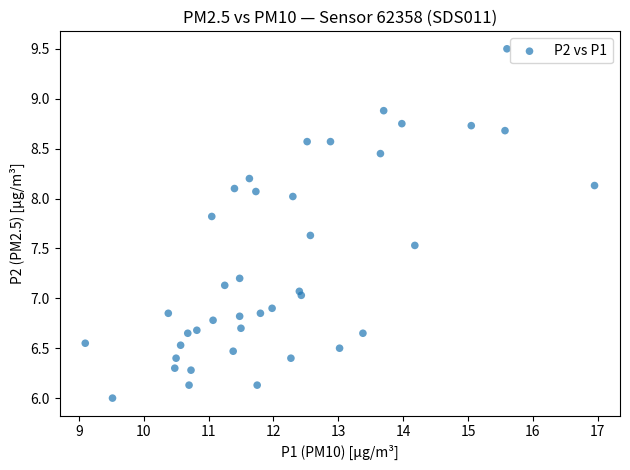

What is the range of Y values (max minus min)?

3.5